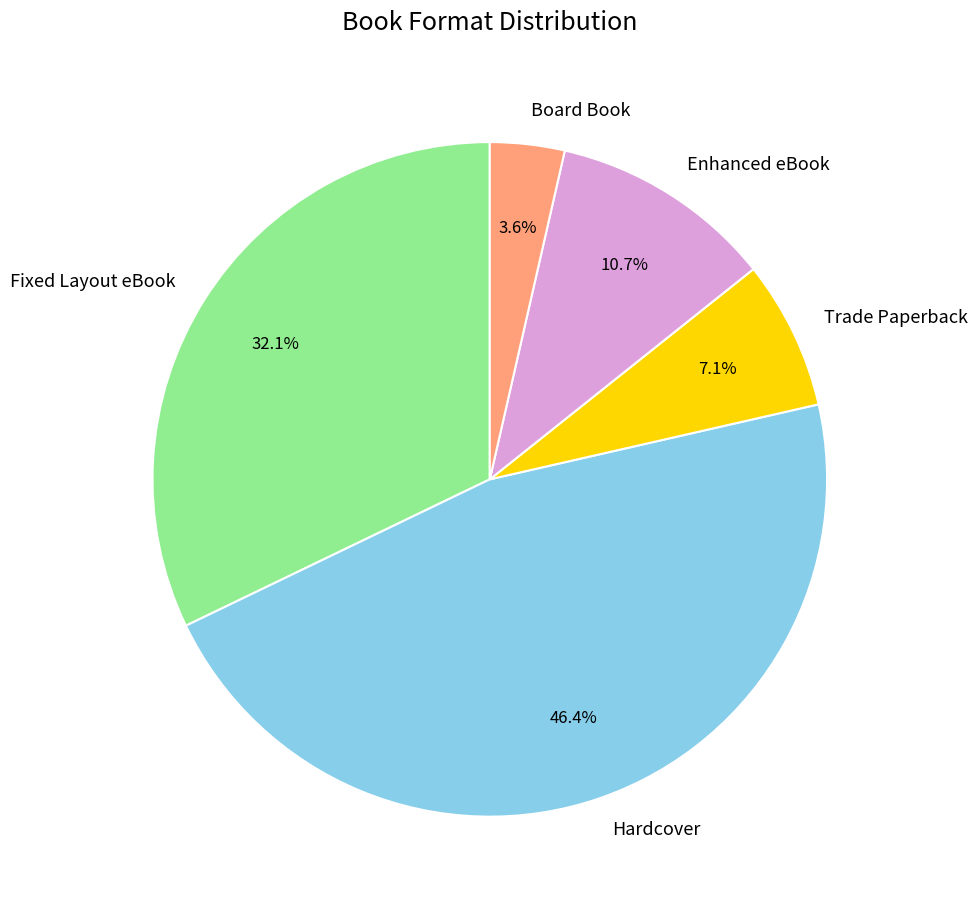

Combined, do Board Book and Fixed Layout eBook account for over 50%?

No